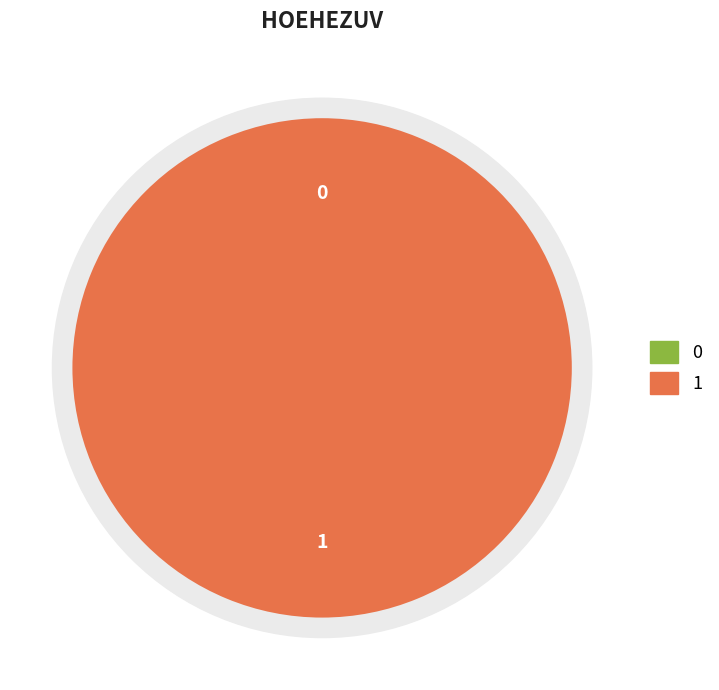

What percentage is the 1 slice, to the nearest percent?

100%